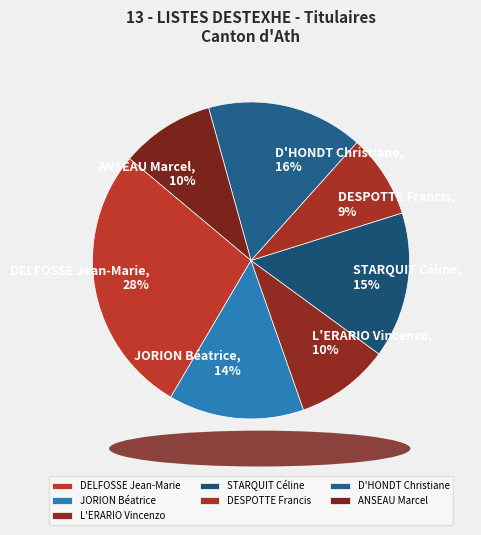

Combined, do DELFOSSE Jean-Marie and JORION Béatrice account for over 50%?

No